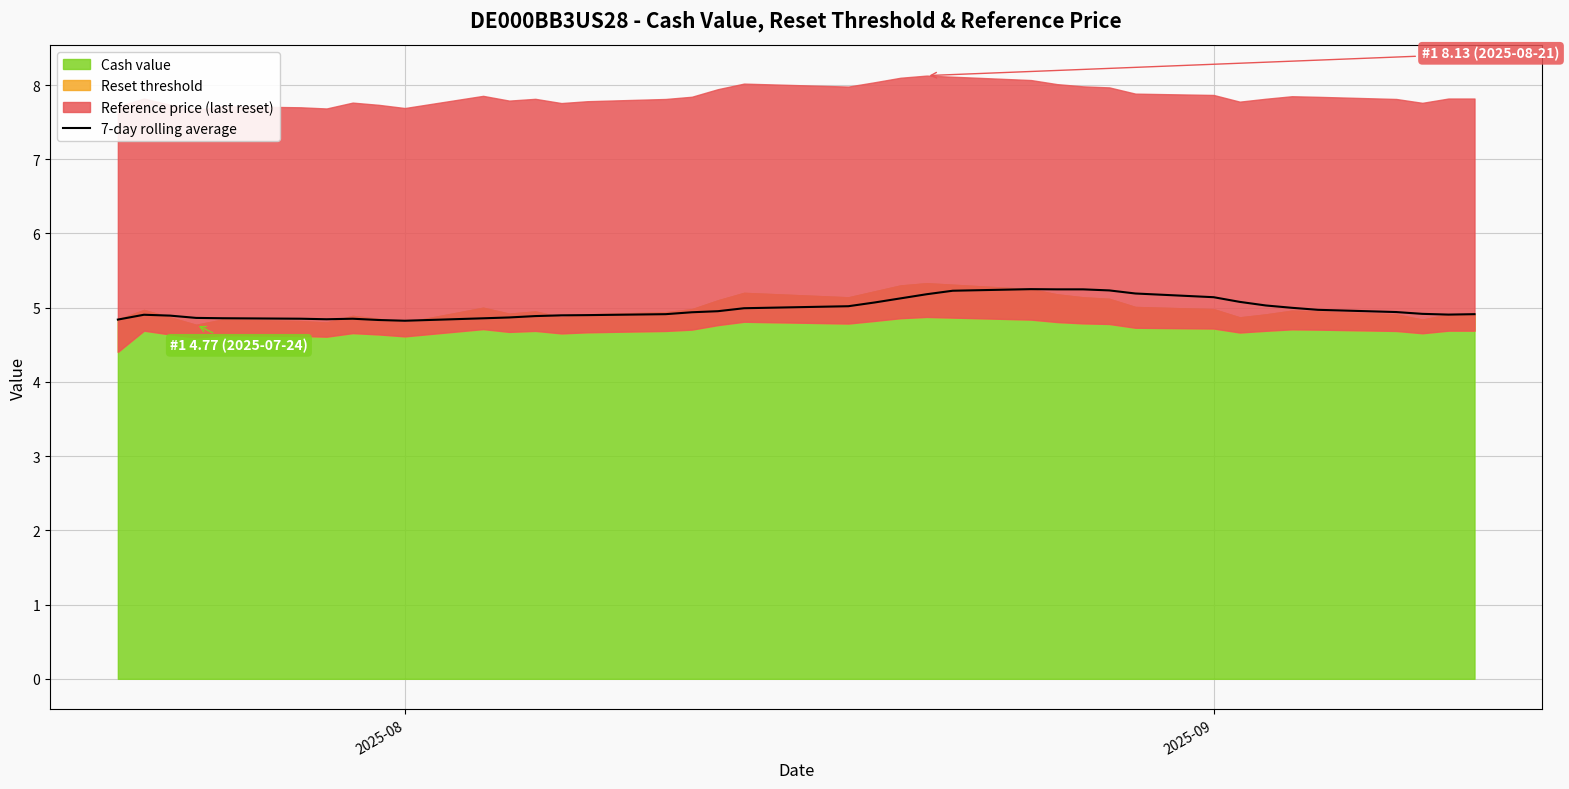

What is the minimum value for 7-day rolling average?

4.8